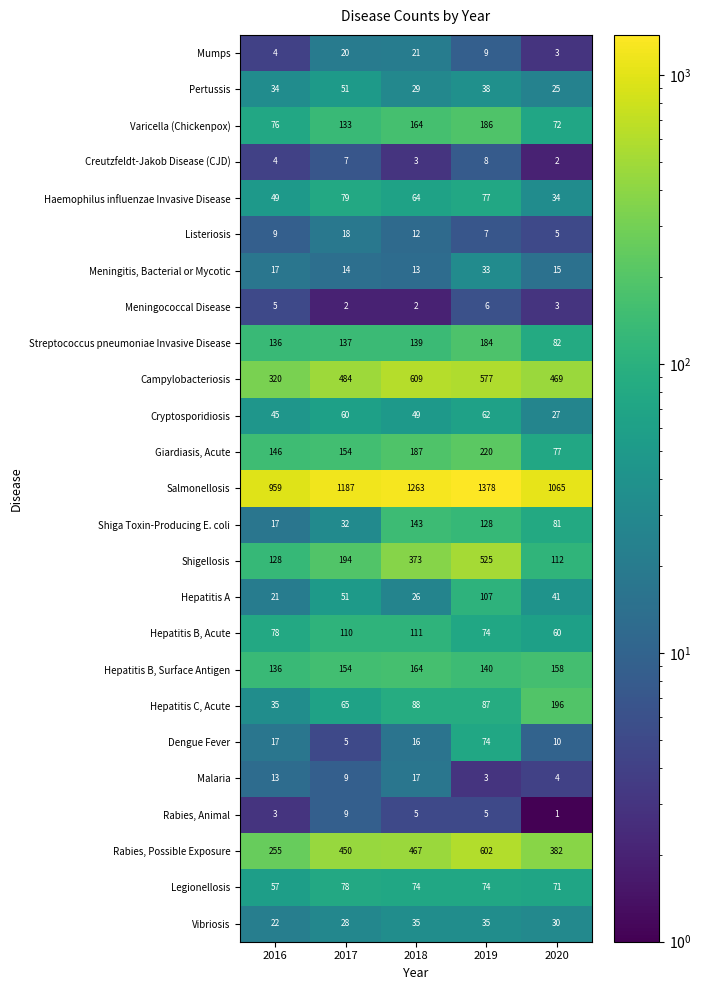

Is it true that Cryptosporidiosis equals 49 at 2018?

True